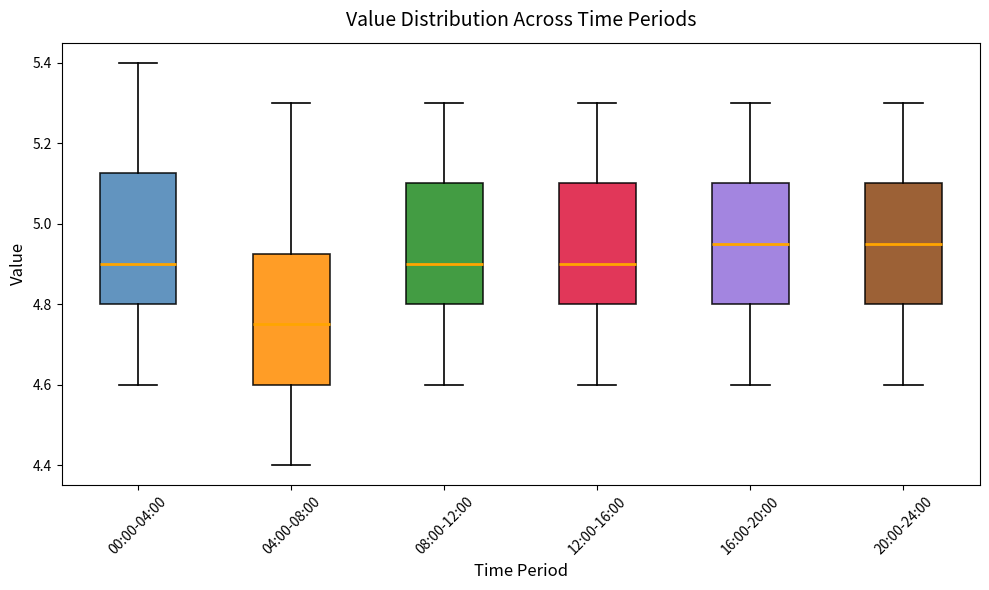

Reading left to right, read every box against the y-axis: the position of its median line, the range the box covers, and the ends of its whiskers. The values are not printed on the chart, so give them approximately, as read against the axis.

00:00-04:00: median 4.90, box 4.80 to 5.12, whiskers 4.60 to 5.40
04:00-08:00: median 4.76, box 4.60 to 4.92, whiskers 4.40 to 5.30
08:00-12:00: median 4.90, box 4.80 to 5.10, whiskers 4.60 to 5.30
12:00-16:00: median 4.90, box 4.80 to 5.10, whiskers 4.60 to 5.30
16:00-20:00: median 4.96, box 4.80 to 5.10, whiskers 4.60 to 5.30
20:00-24:00: median 4.96, box 4.80 to 5.10, whiskers 4.60 to 5.30